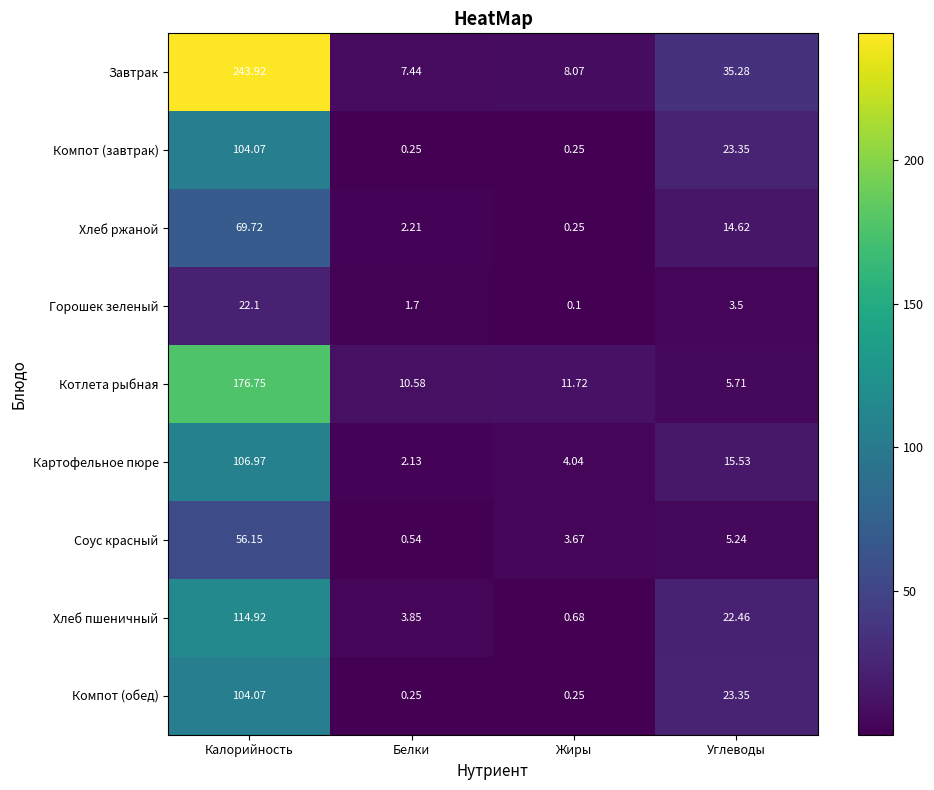

Rank the categories by Хлеб ржаной value from highest to lowest.

Калорийность, Углеводы, Белки, Жиры